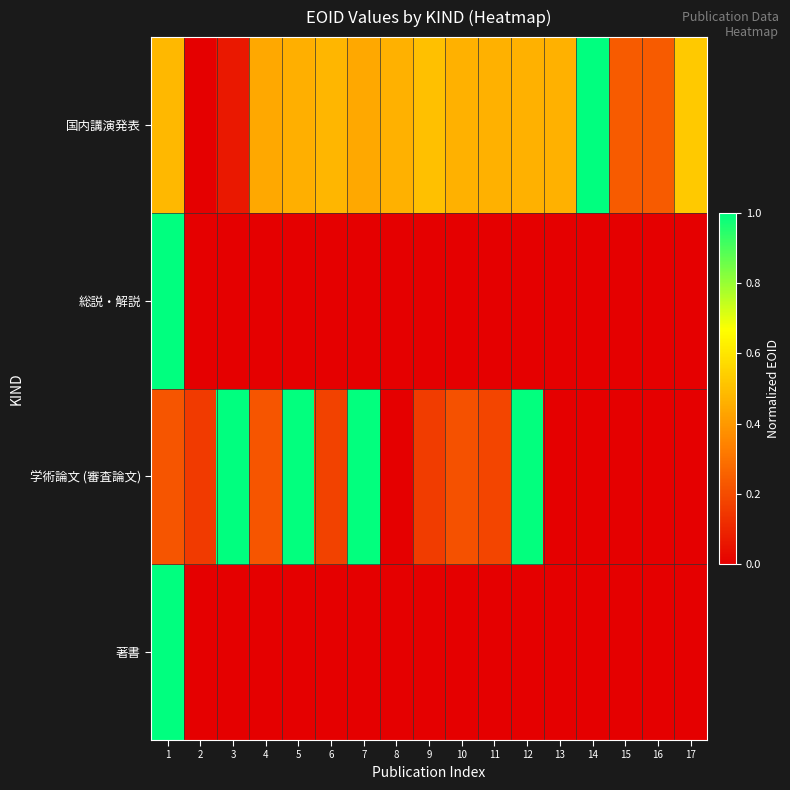

What is the greatest value displayed?

1.0